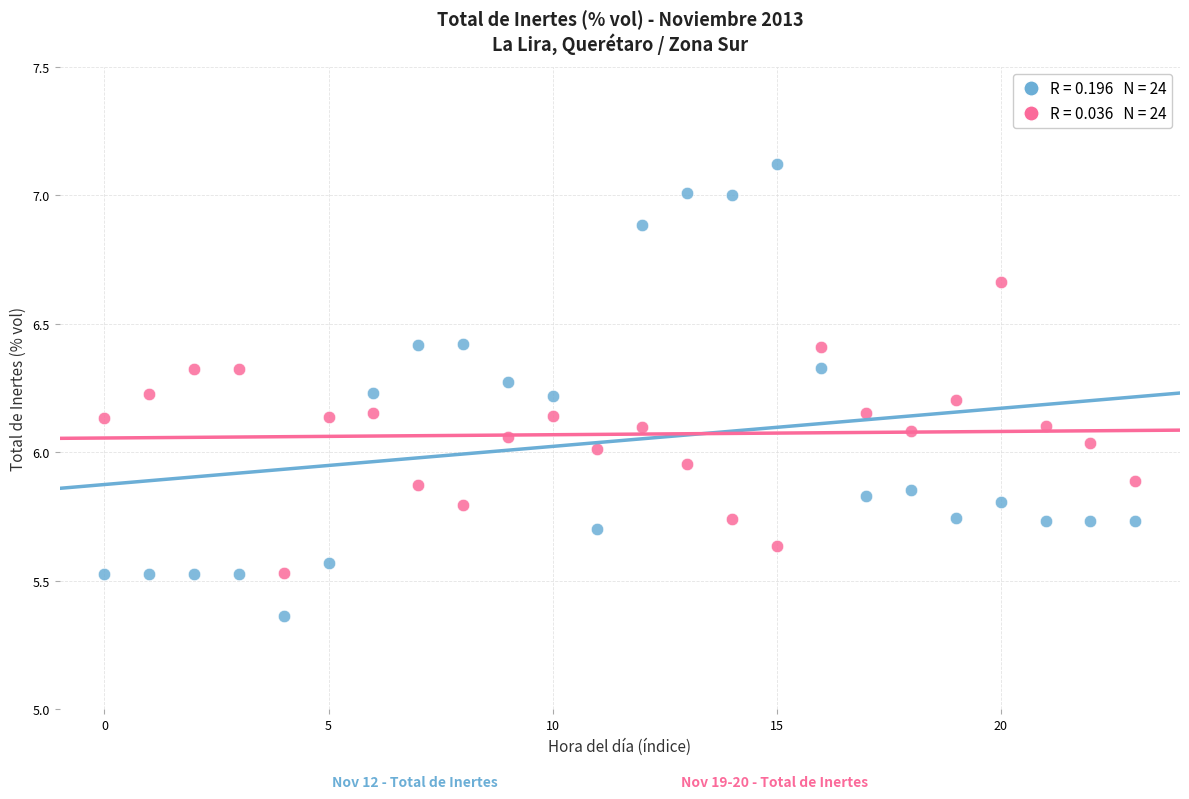

Across all data points, what is the range of Y values (max minus min)?

1.8